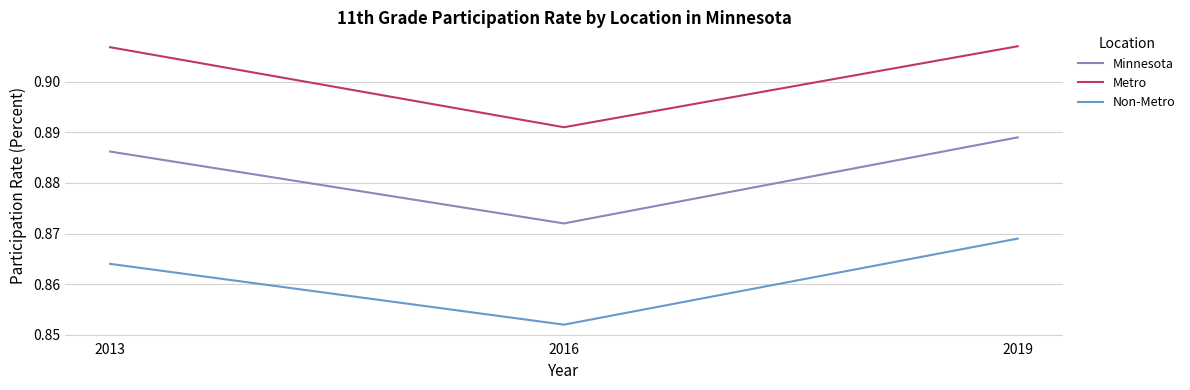

At which label is Metro closest to 0?

2016